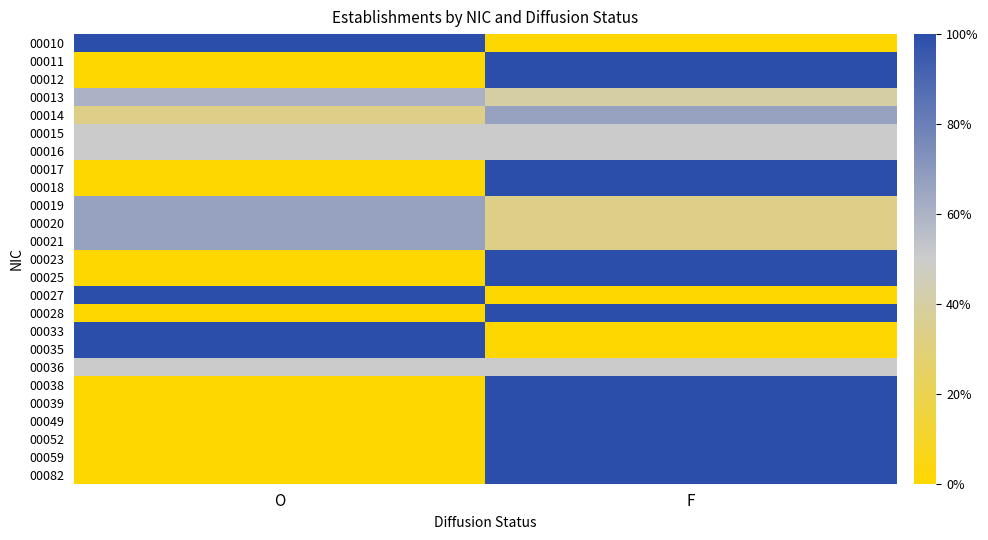

Which label corresponds to the largest value in the chart?

O